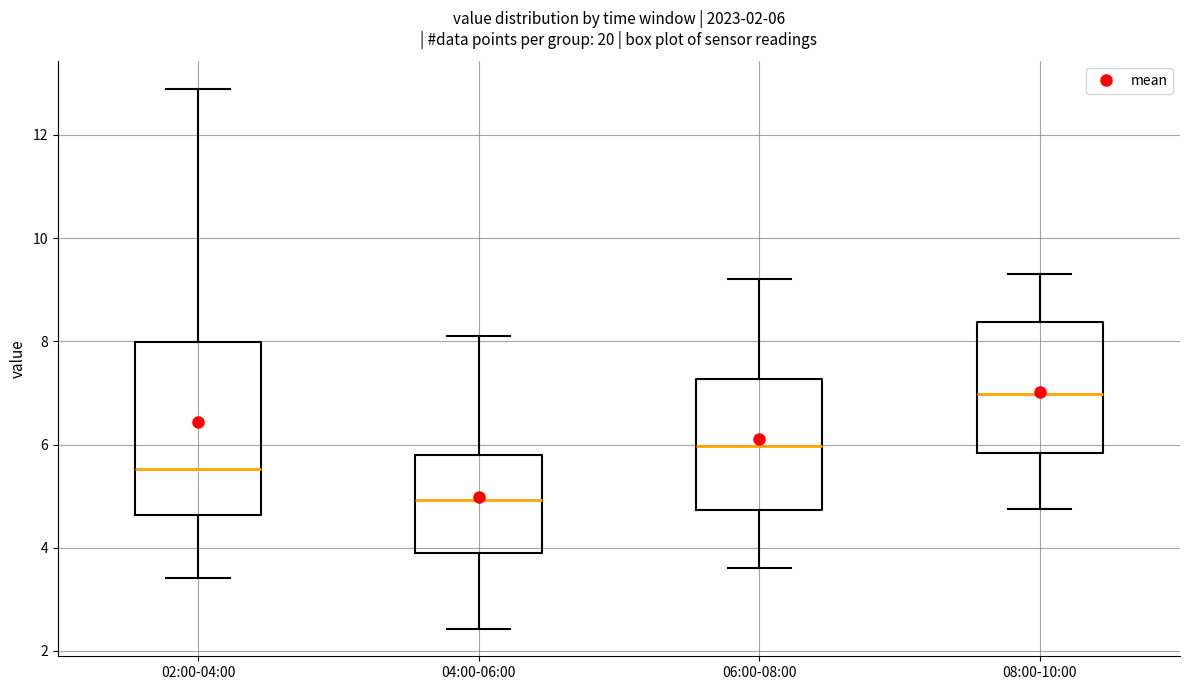

Which box has the highest median line?

08:00-10:00